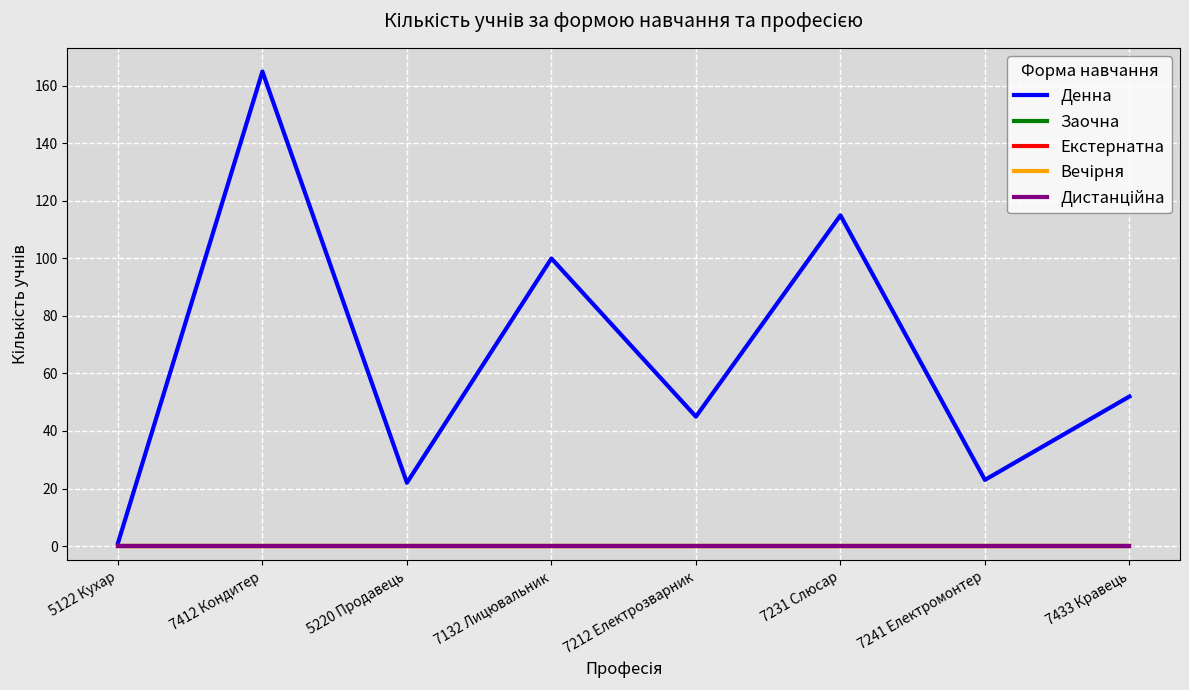

Is it true that Дистанційна equals 0 at 5220 Продавець?

True